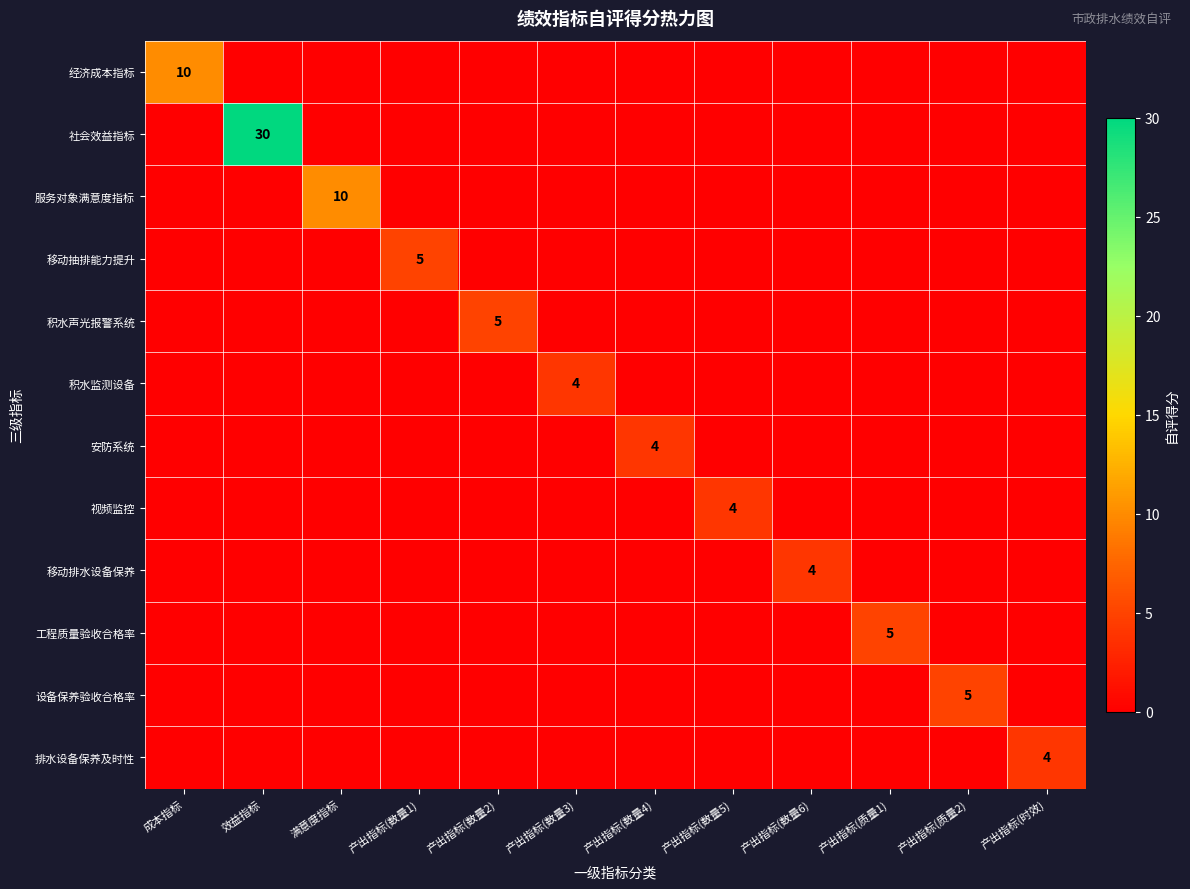

The 安防系统 series shows 2 at 产出指标(数量4). True or false?

False